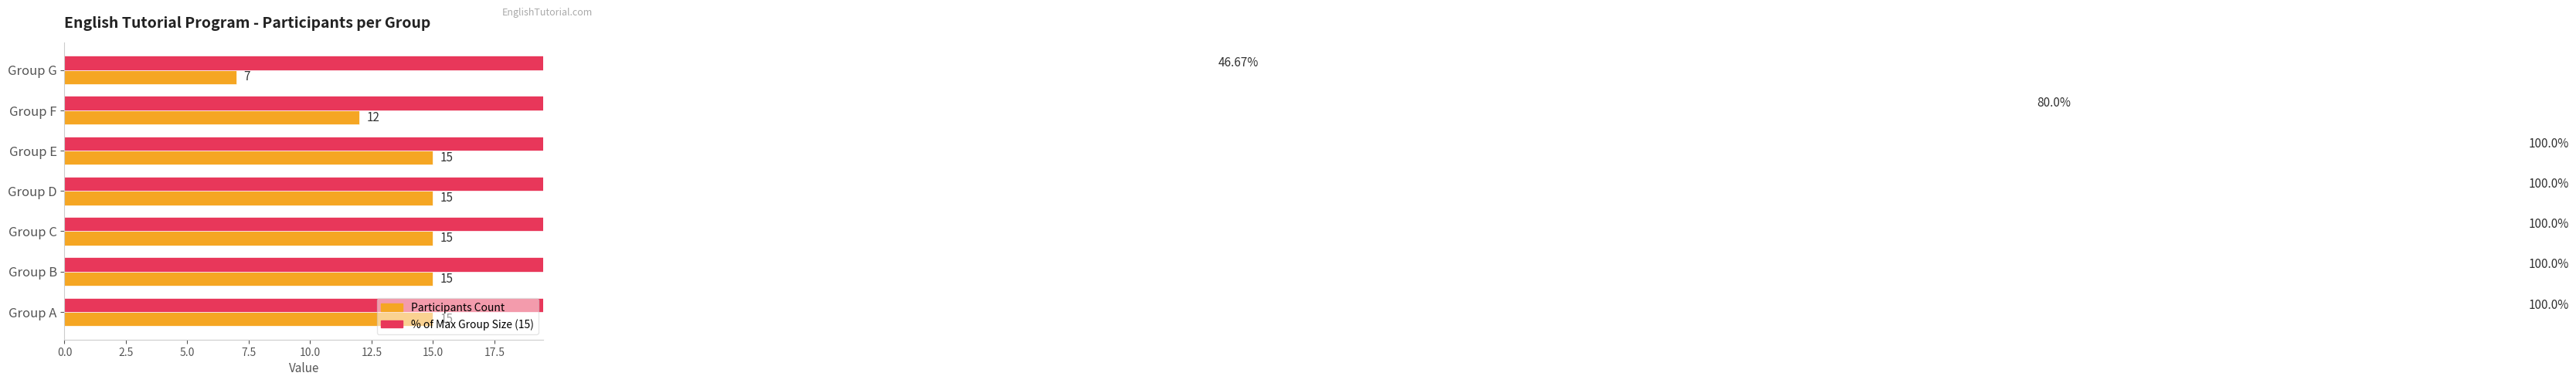

Rank the series at Group B from highest to lowest value.

Percentage of Max Group, Participants Count